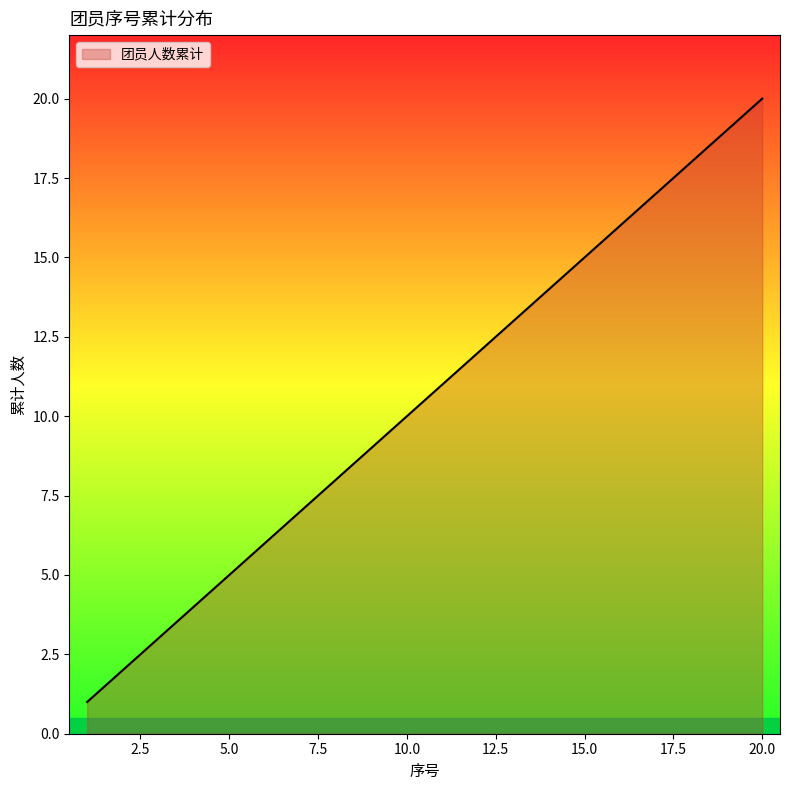

What is the difference between the maximum and minimum values?

19